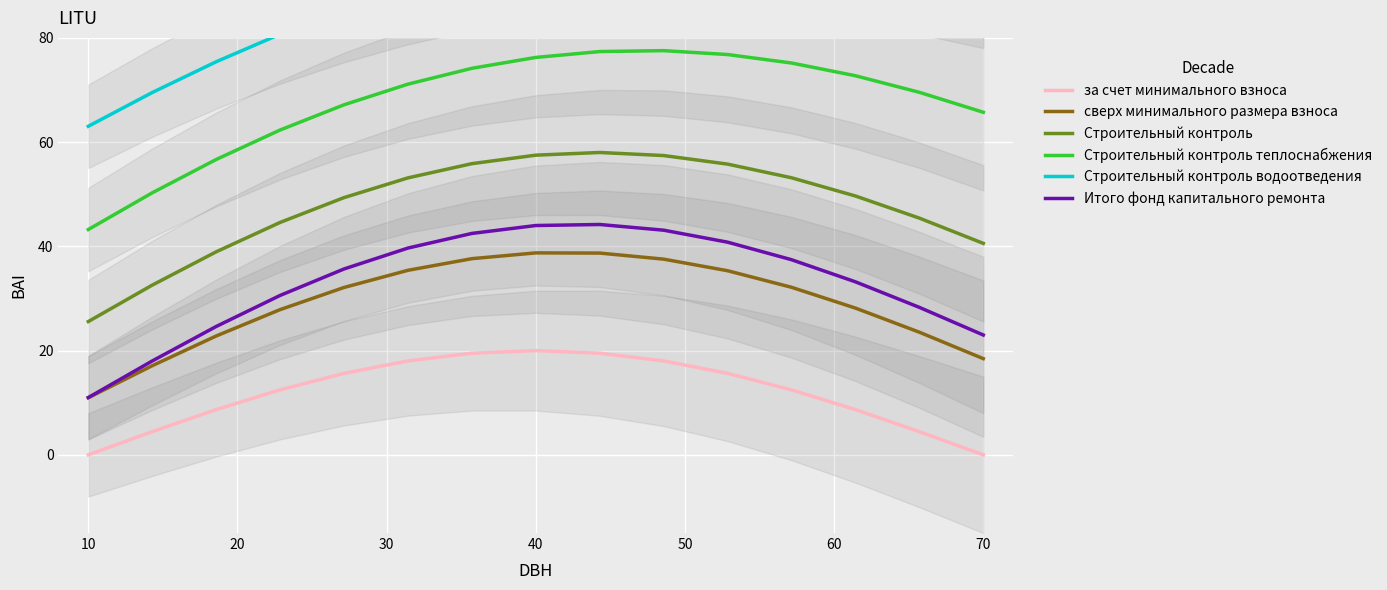

What is the lowest value of the Строительный контроль теплоснабжения series?

43.2